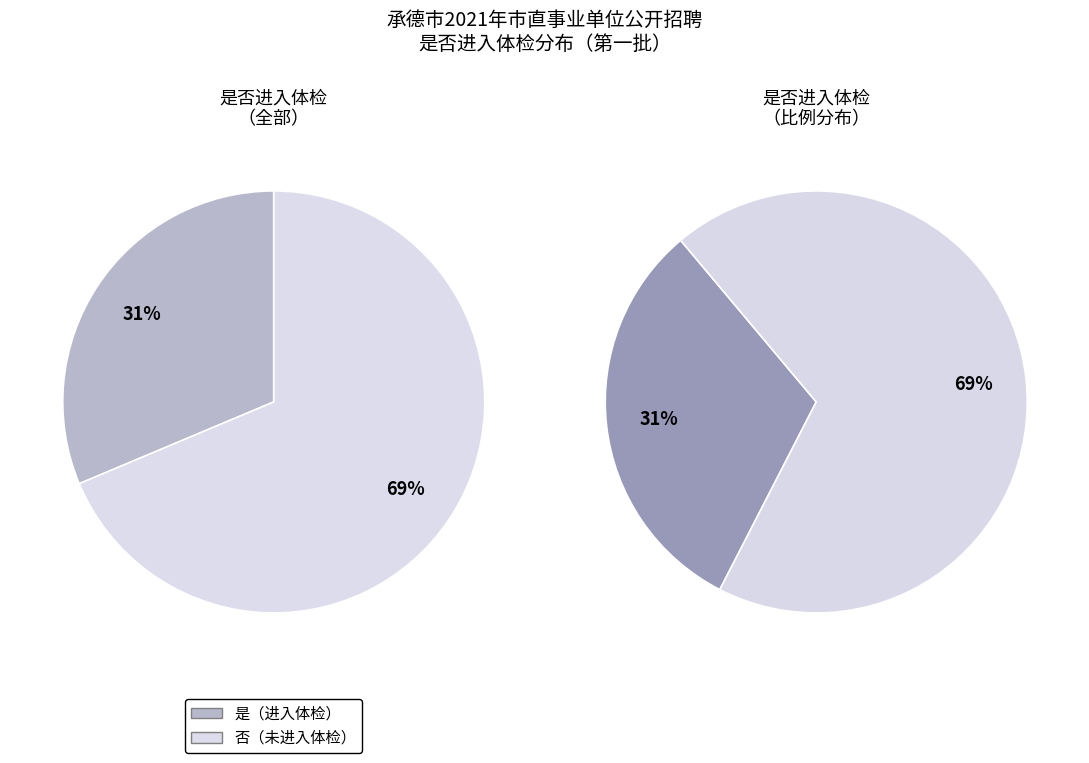

What is the majority slice?

否